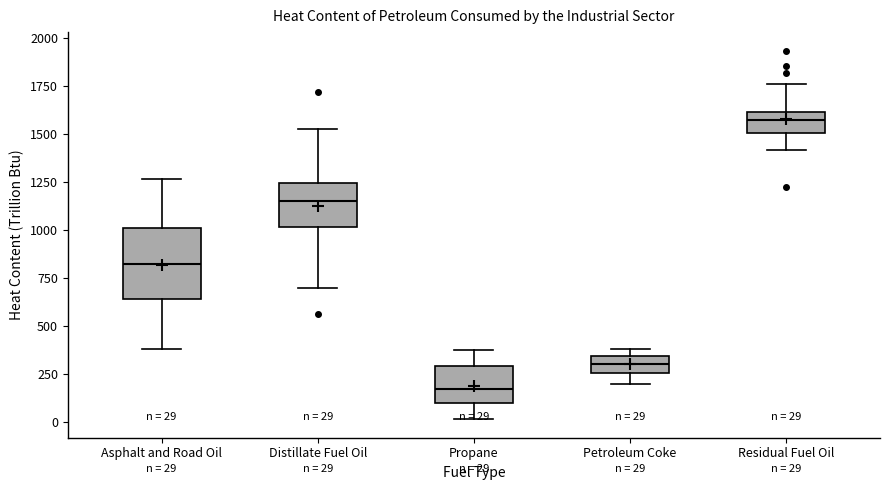

Which box is the tallest, from its lower edge to its upper edge?

Asphalt and Road Oil